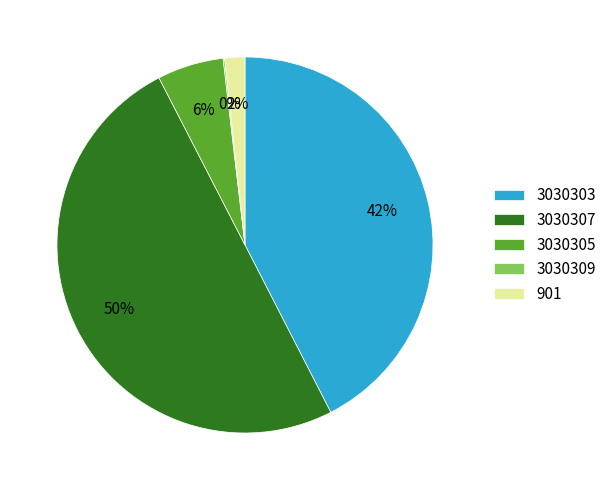

What percentage is the 901 slice, to the nearest percent?

2%